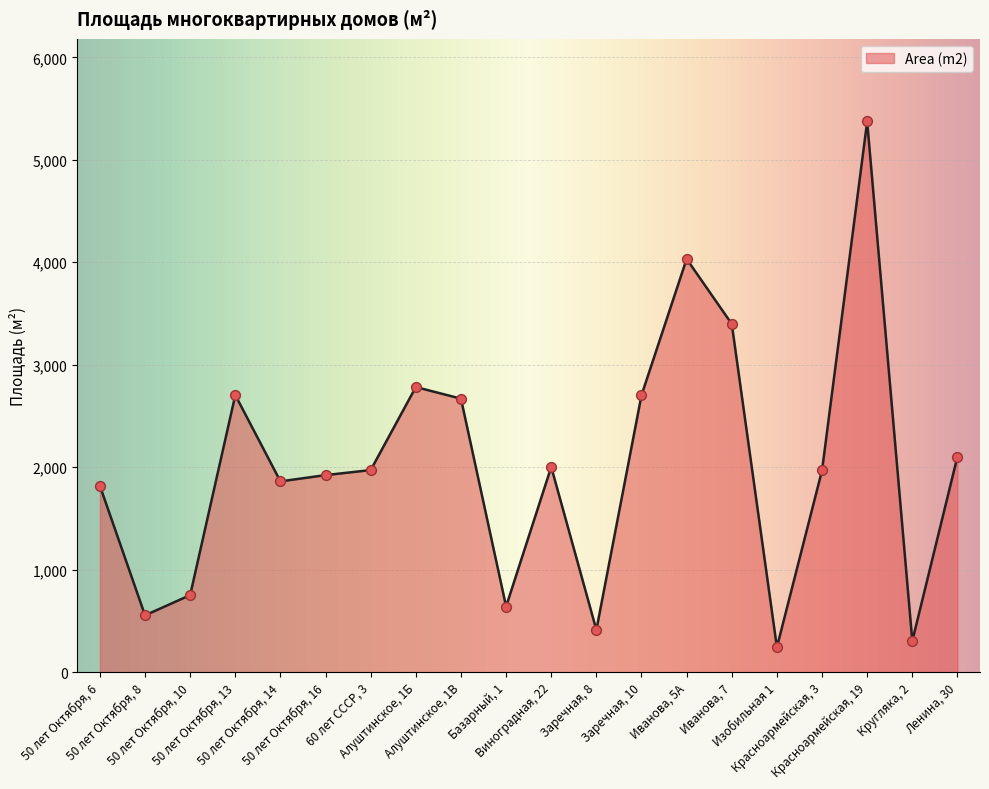

Approximately how many times larger is the value at Алуштинское, 1В compared to 50 лет Октября, 13?

1.0